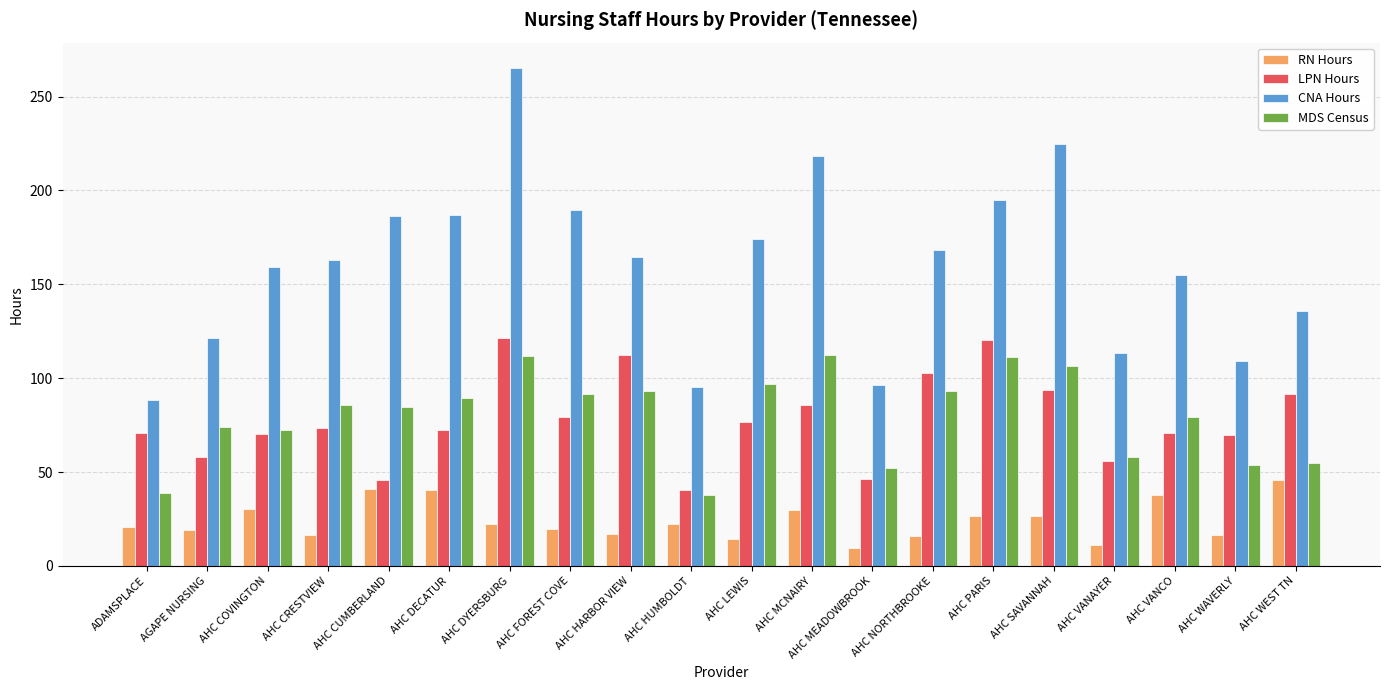

Is the value of RN Hours at AHC COVINGTON greater than the value of LPN Hours at AHC HARBOR VIEW?

No